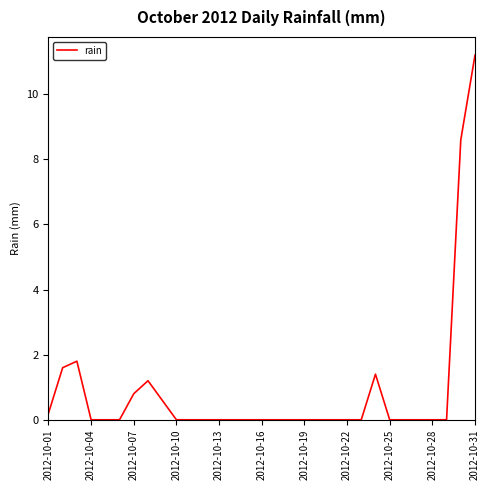

How many lines are shown in the chart?

1